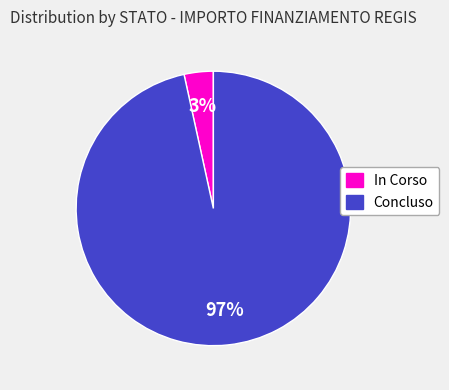

How many slices are in this pie chart?

2